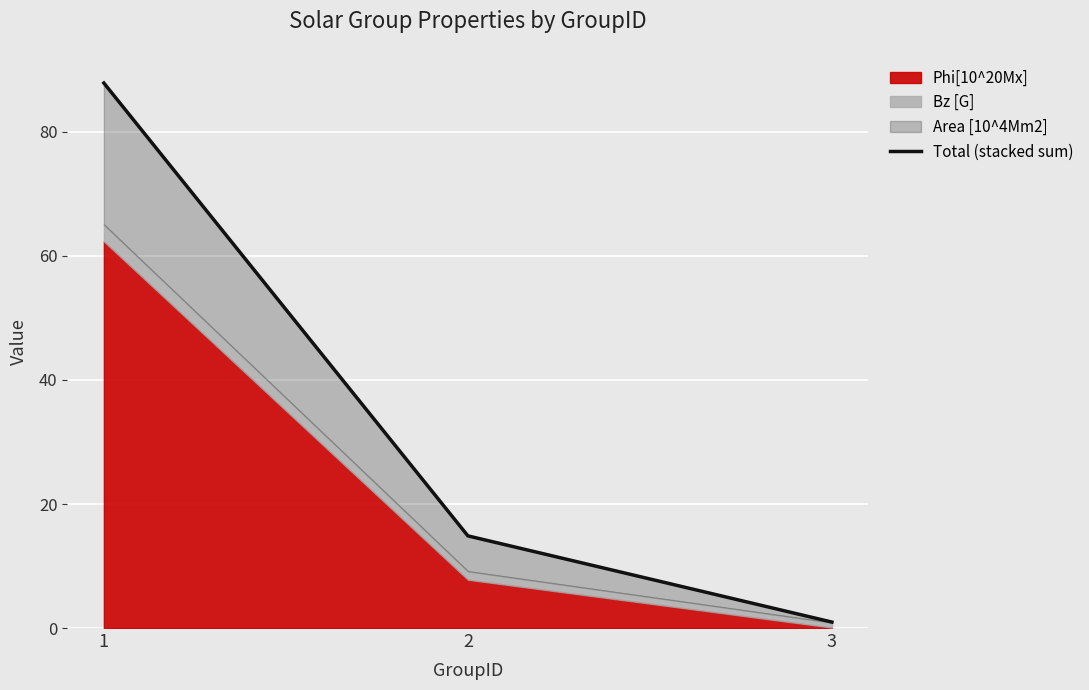

What is the sum of the values at 1 and 3?

88.8